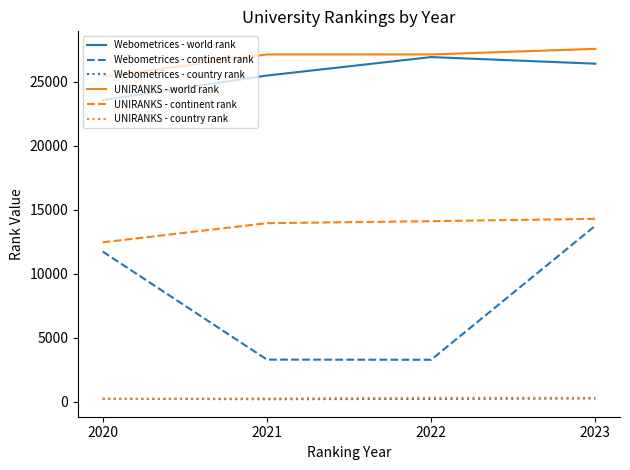

At which category is the sum across all series the highest?

2023